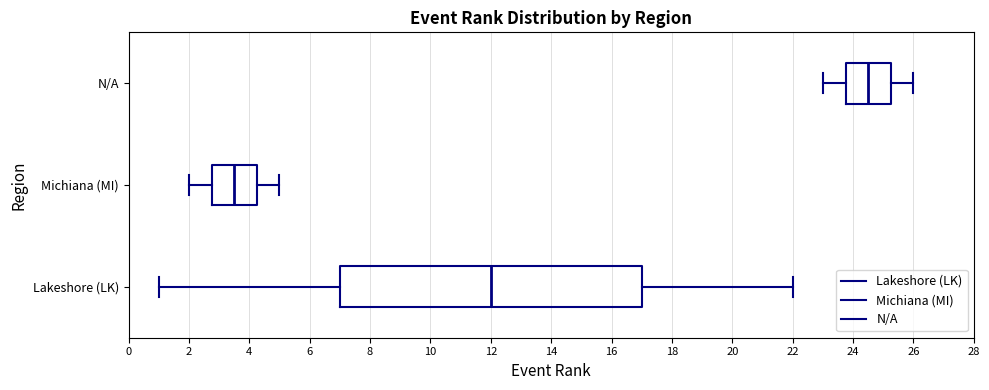

Which box is the widest, from its left edge to its right edge?

Lakeshore (LK)